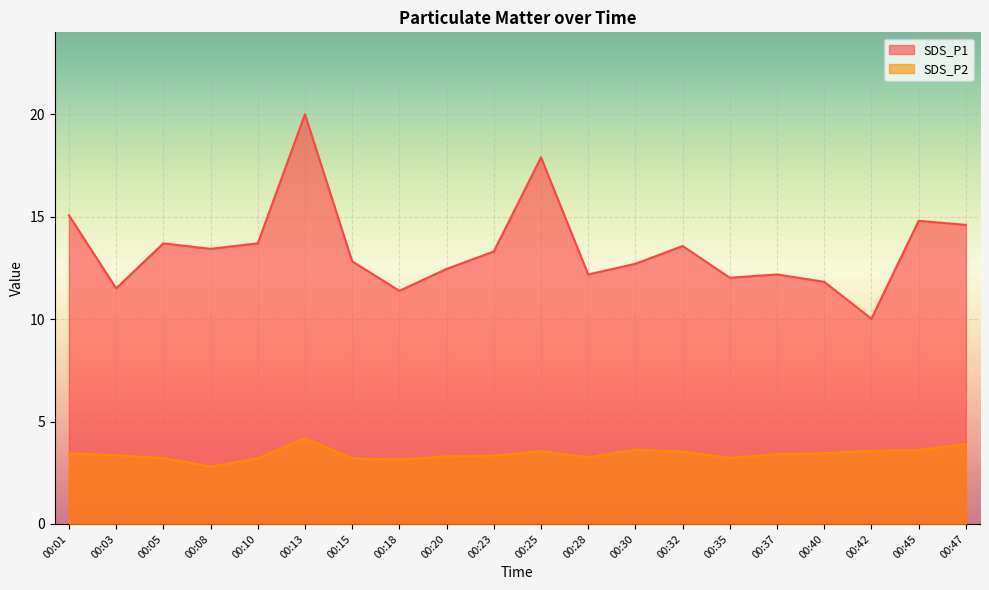

How many interior local valleys does the SDS_P2 series have?

4